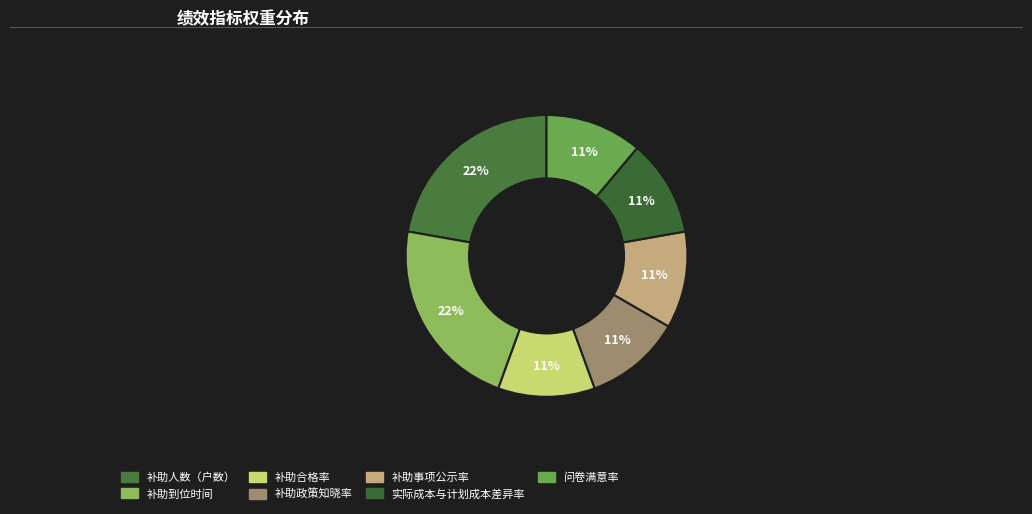

To the nearest percent, what portion does 补助人数（户数） represent?

22%